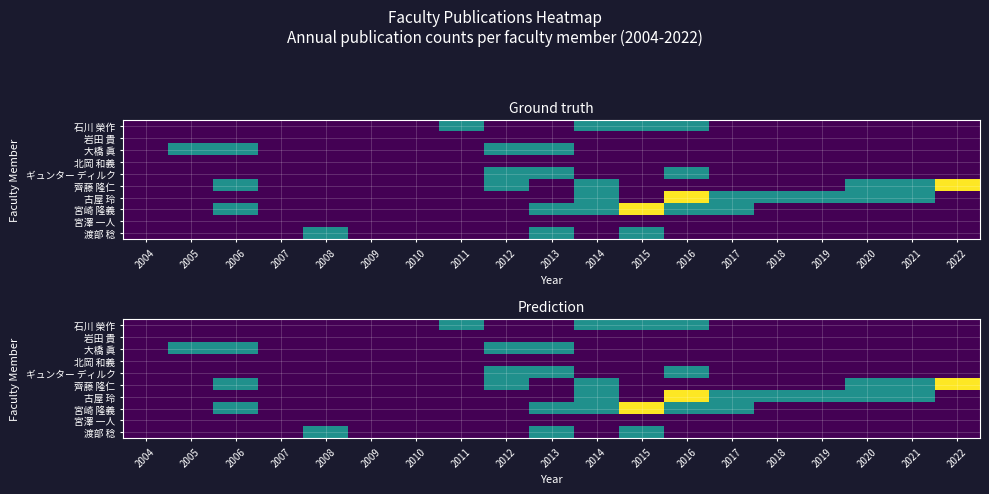

Which series has the largest range (max minus min)?

齊藤 隆仁